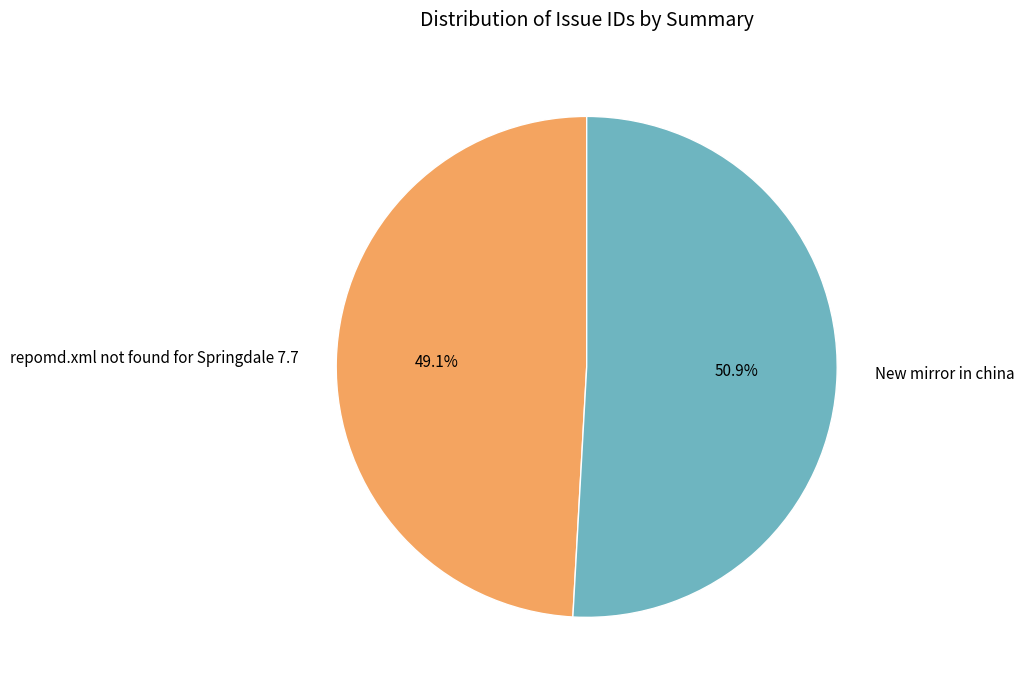

To the nearest percent, what percentage of the pie is repomd.xml not found for Springdale 7.7?

49%